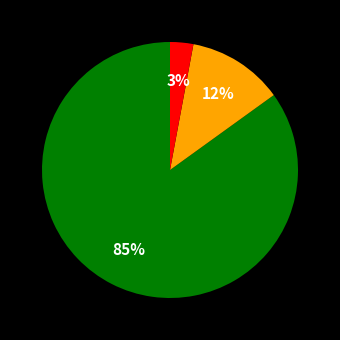

To the nearest percent, what is the average slice percentage?

33%